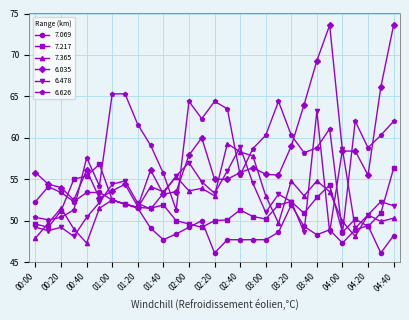

What is the maximum value for 6.626?

65.3